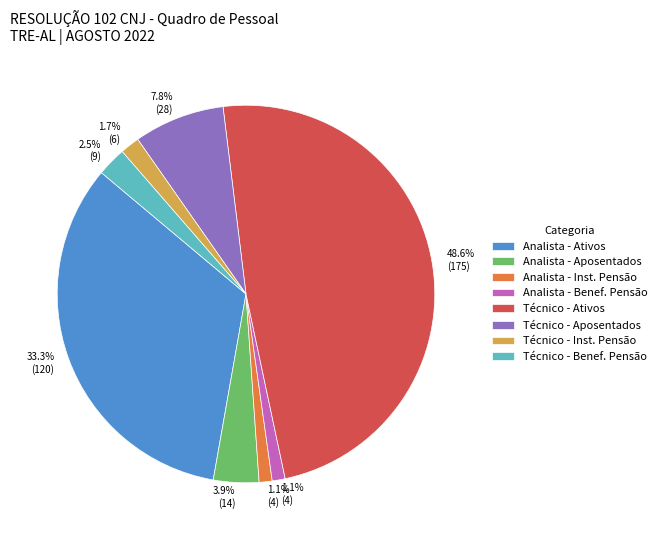

Which slice is the largest?

Técnico - Ativos